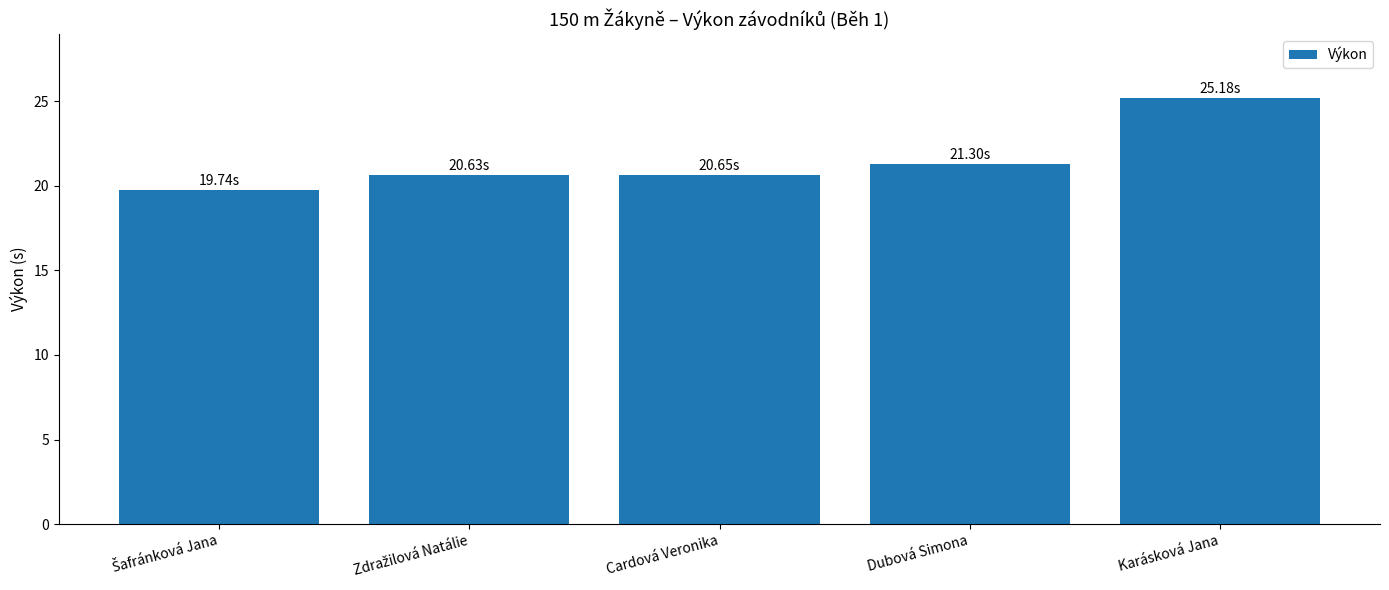

Where is the data nearest to the value 22?

Dubová Simona